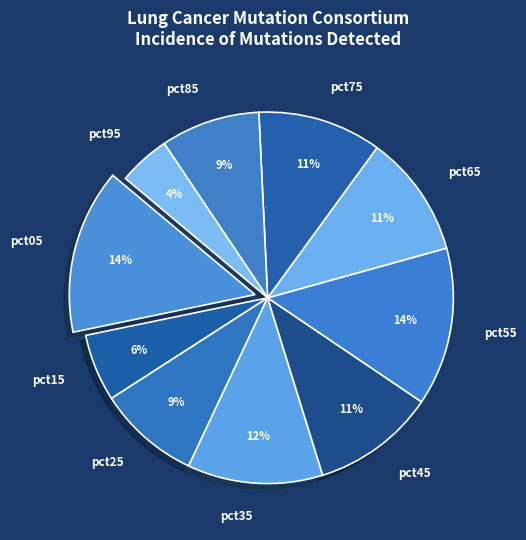

What percentage is the pct65 slice, to the nearest percent?

11%